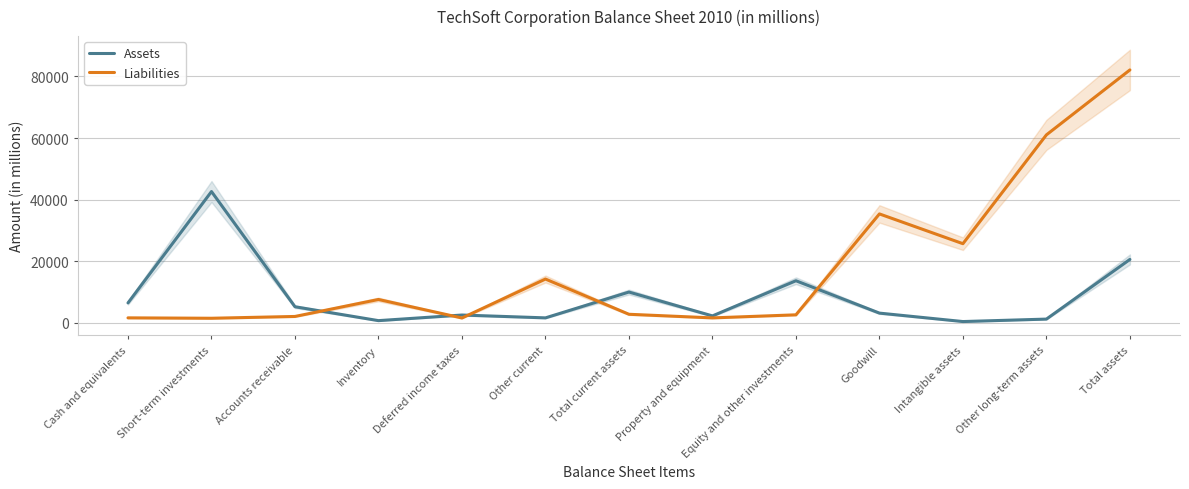

What is the maximum value shown in the chart?

82110